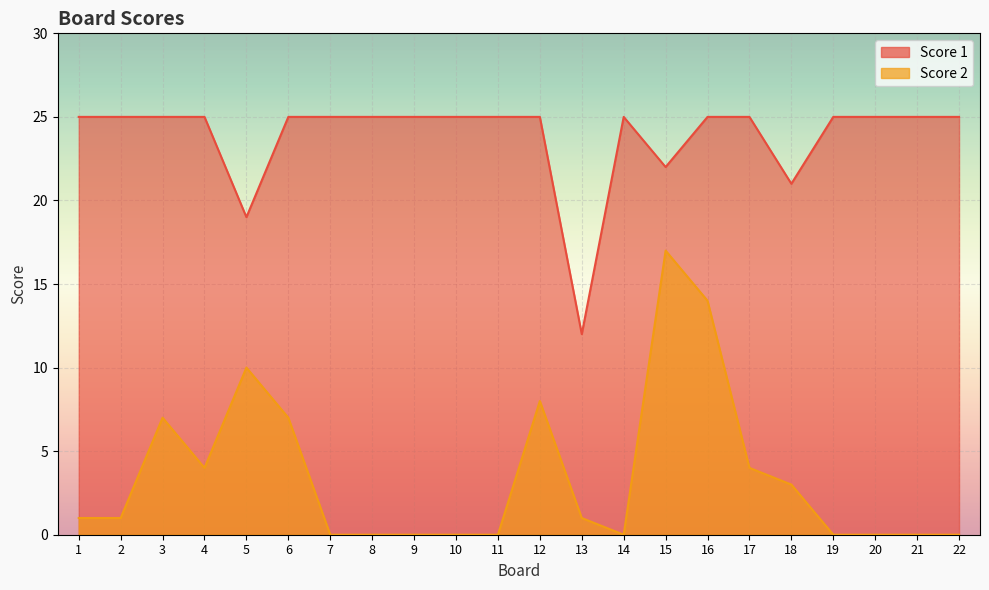

Between 13 and 18, which series saw the biggest shift?

Score 1